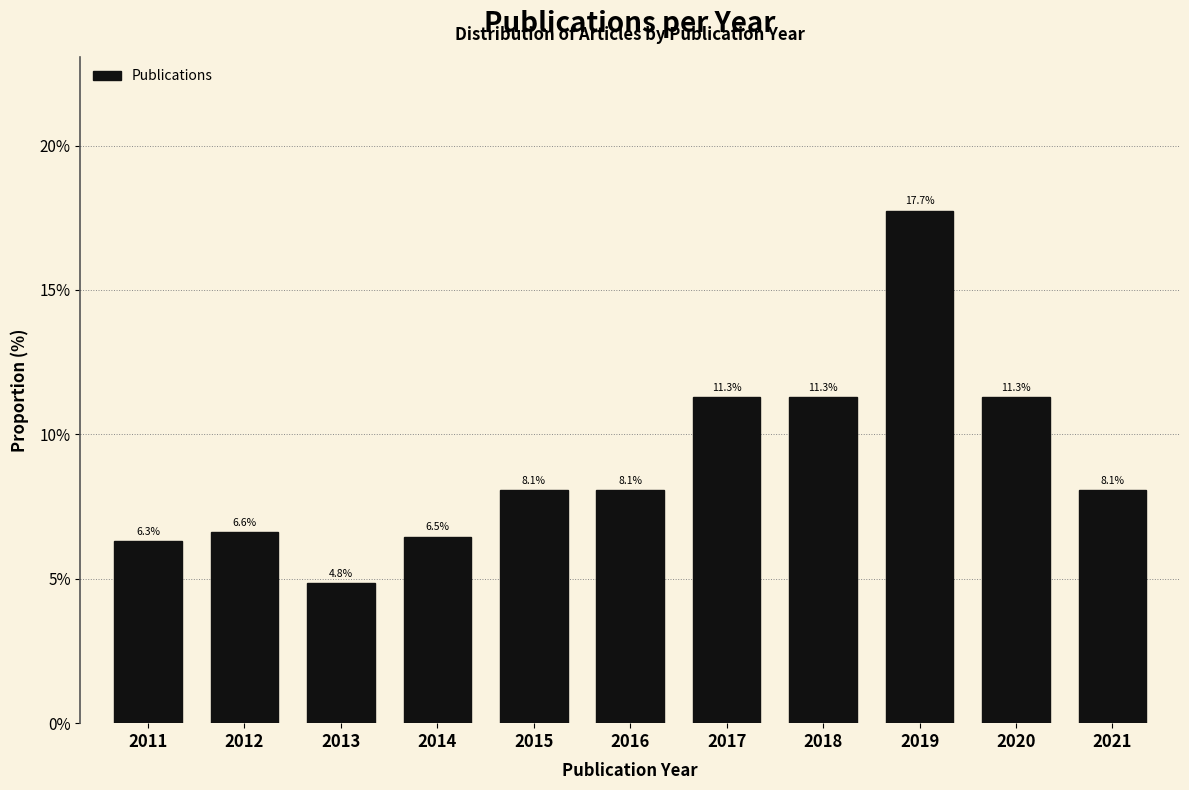

Reading left to right, transcribe all the data shown in this chart.

2011=6.3	2012=6.6	2013=4.8	2014=6.5	2015=8.1	2016=8.1	2017=11.3	2018=11.3	2019=17.7	2020=11.3	2021=8.1